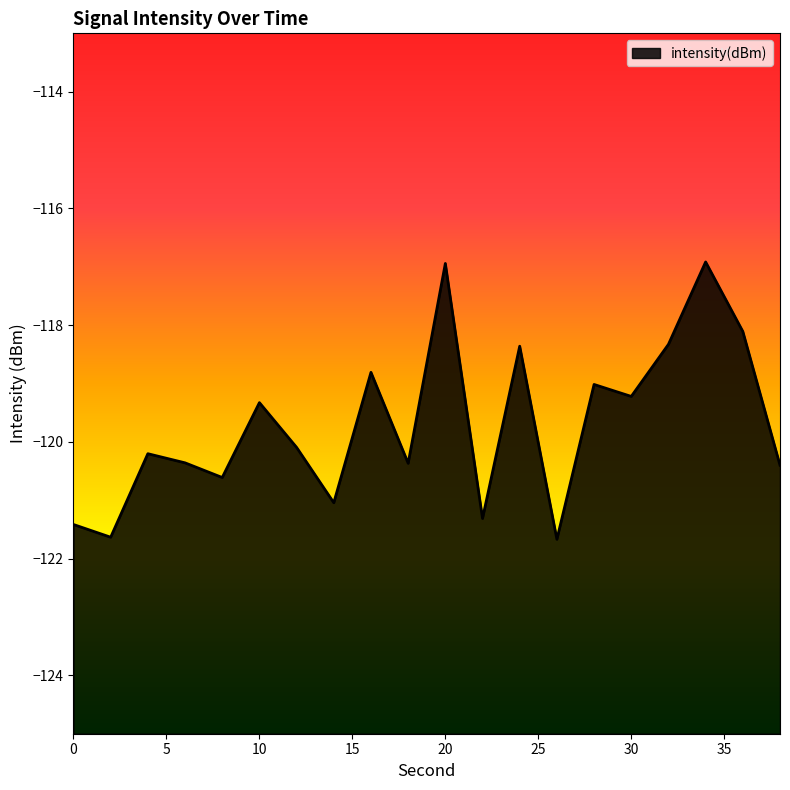

At which category does the data reach its first local valley?

2